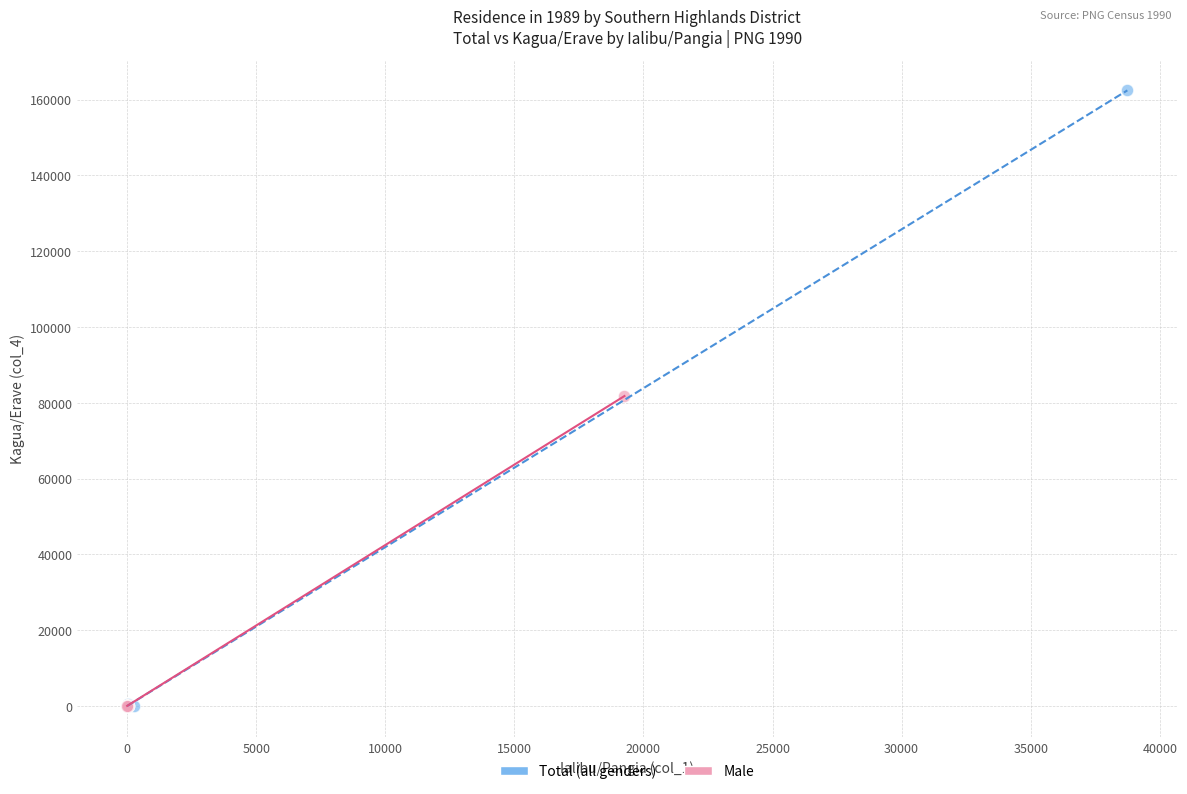

Which series has the widest spread of Y values?

Total (all genders)